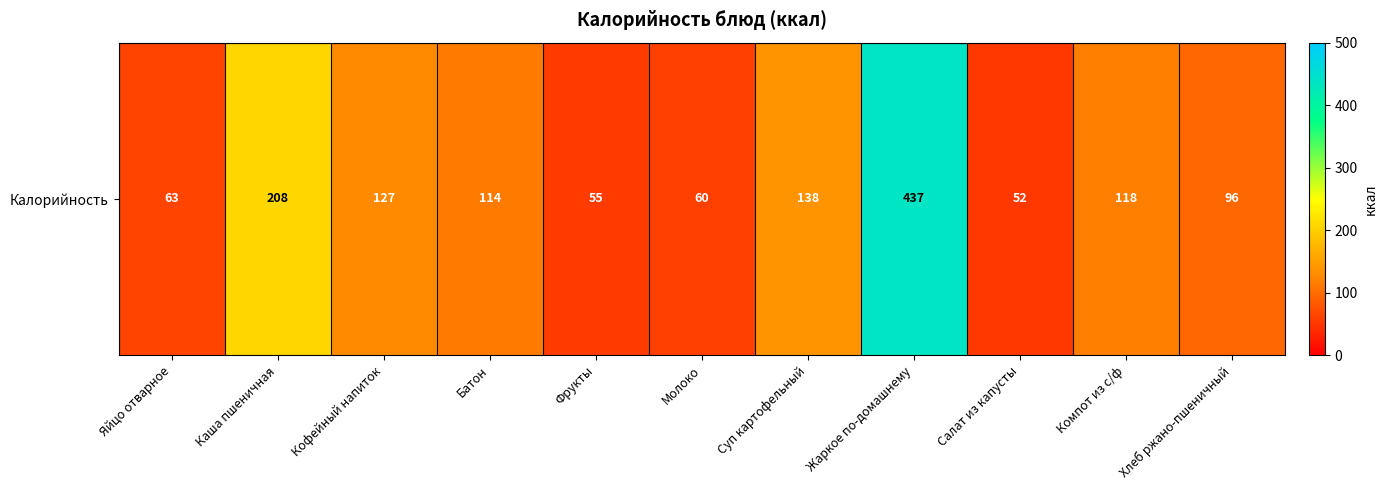

List the labels in order of value, largest first.

Жаркое по-домашнему, Каша пшеничная, Суп картофельный, Кофейный напиток, Компот из с/ф, Батон, Хлеб ржано-пшеничный, Яйцо отварное, Молоко, Фрукты, Салат из капусты